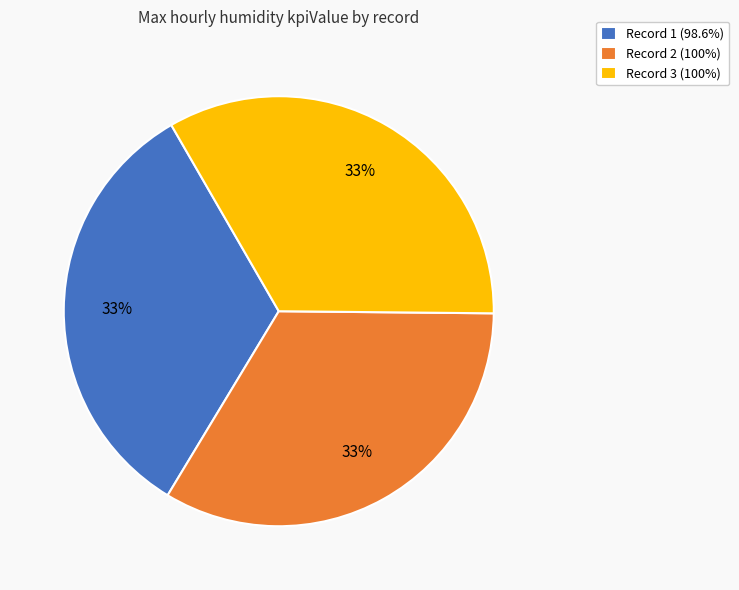

Do Record 2 (100%) and Record 3 (100%) together represent more than half of the pie?

Yes